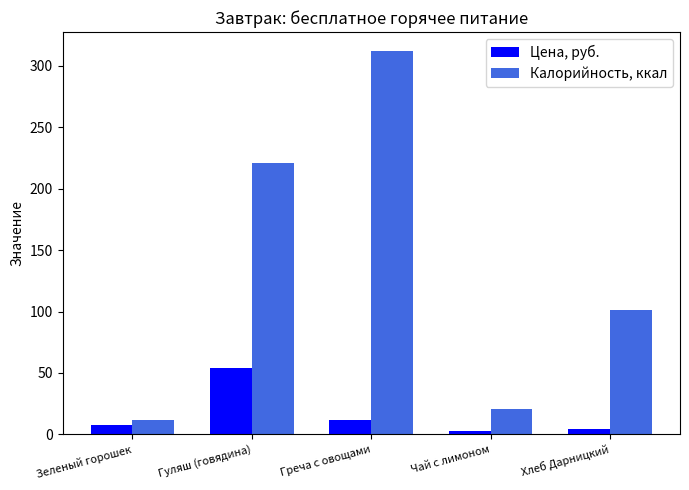

At which label does Цена, руб. first exceed 7?

Зеленый горошек